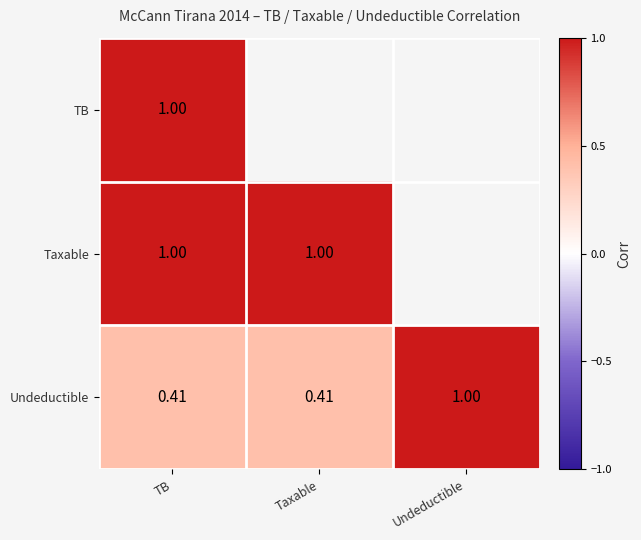

Which category has the lowest value in the TB series?

TB